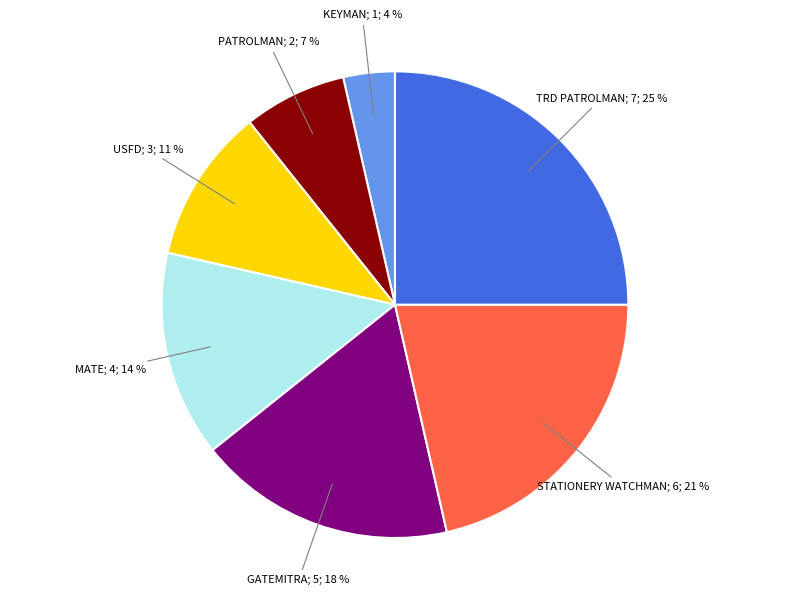

Is there a majority slice in this chart?

No